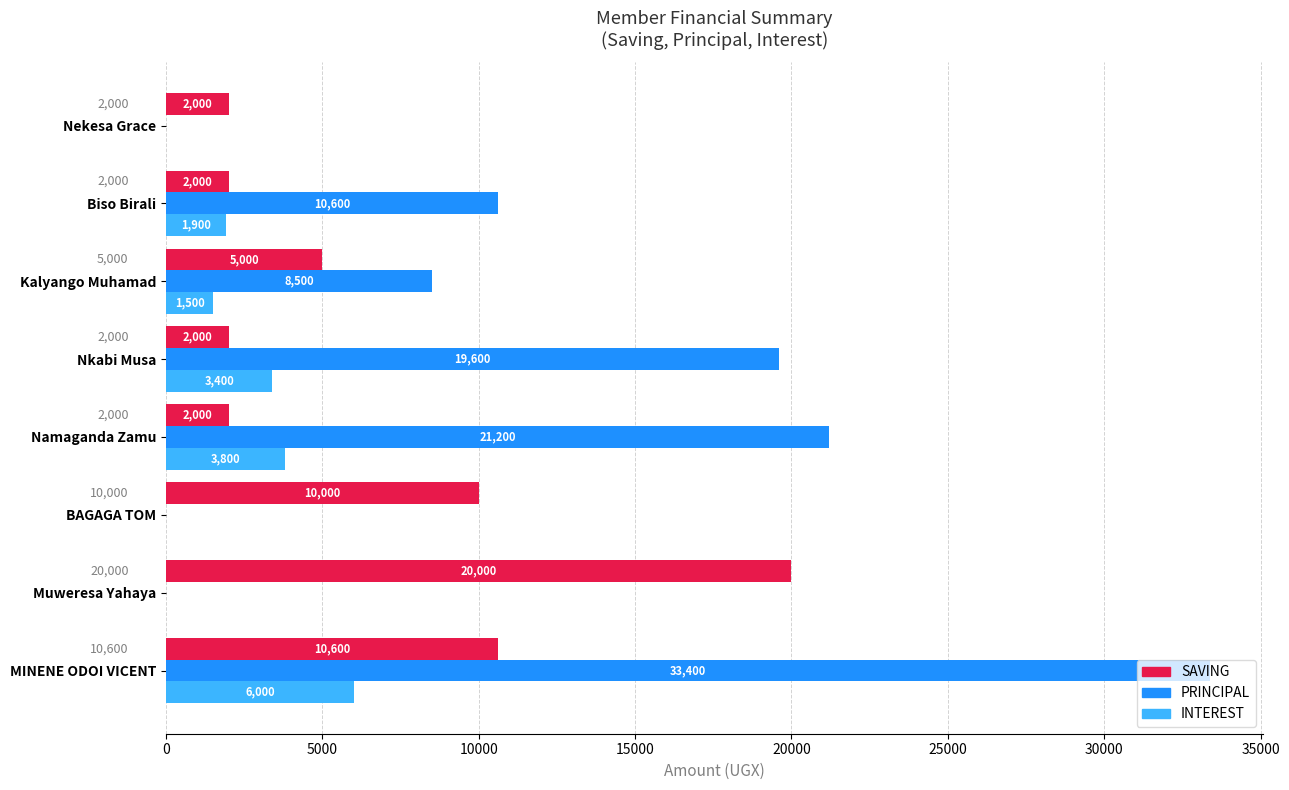

What is the greatest value displayed?

33400